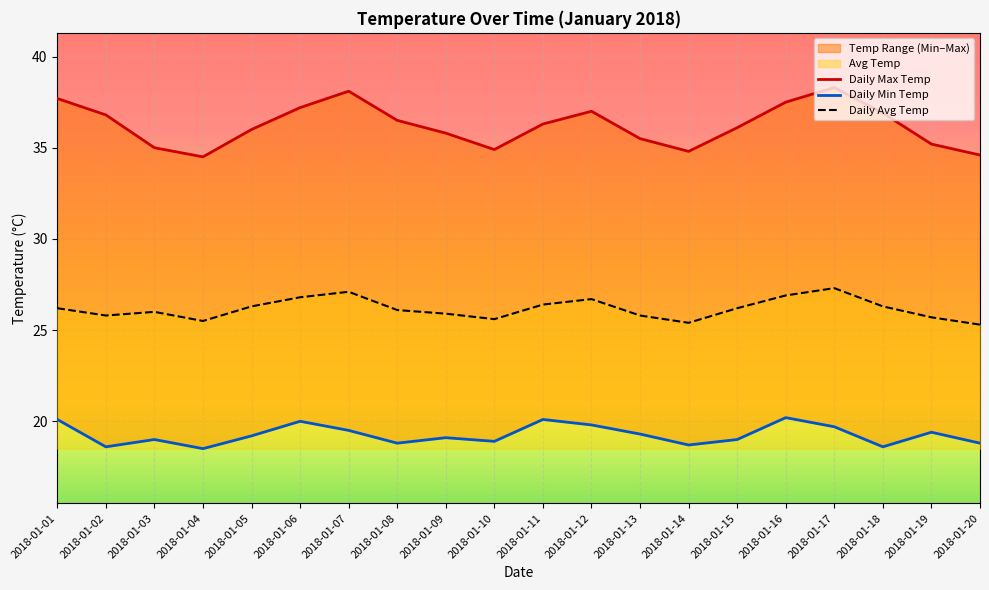

What is the value of the Daily Avg Temp point at the 9th from the left?

25.9